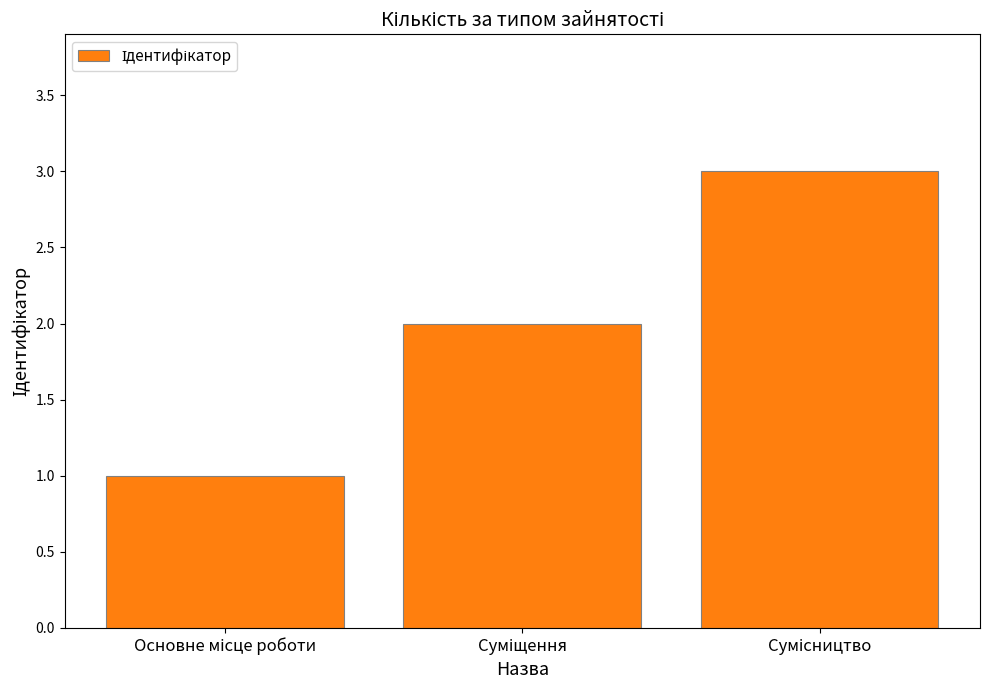

Reading right to left, what are all the values shown in this chart?

3	2	1